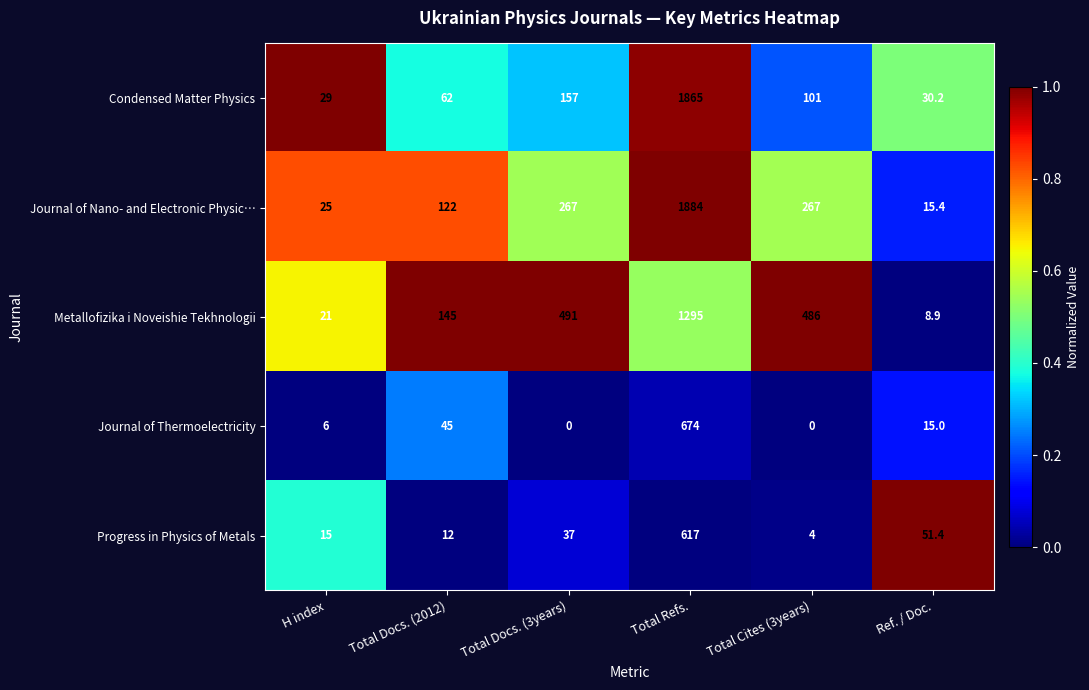

Which series changed the most between Total Docs. (3years) and Total Refs.?

Condensed Matter Physics